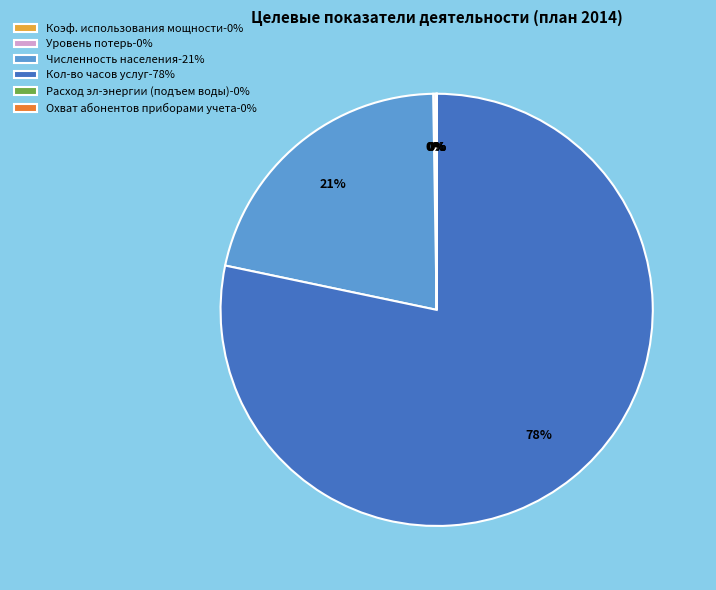

Is there any slice that represents more than half of the pie?

Yes